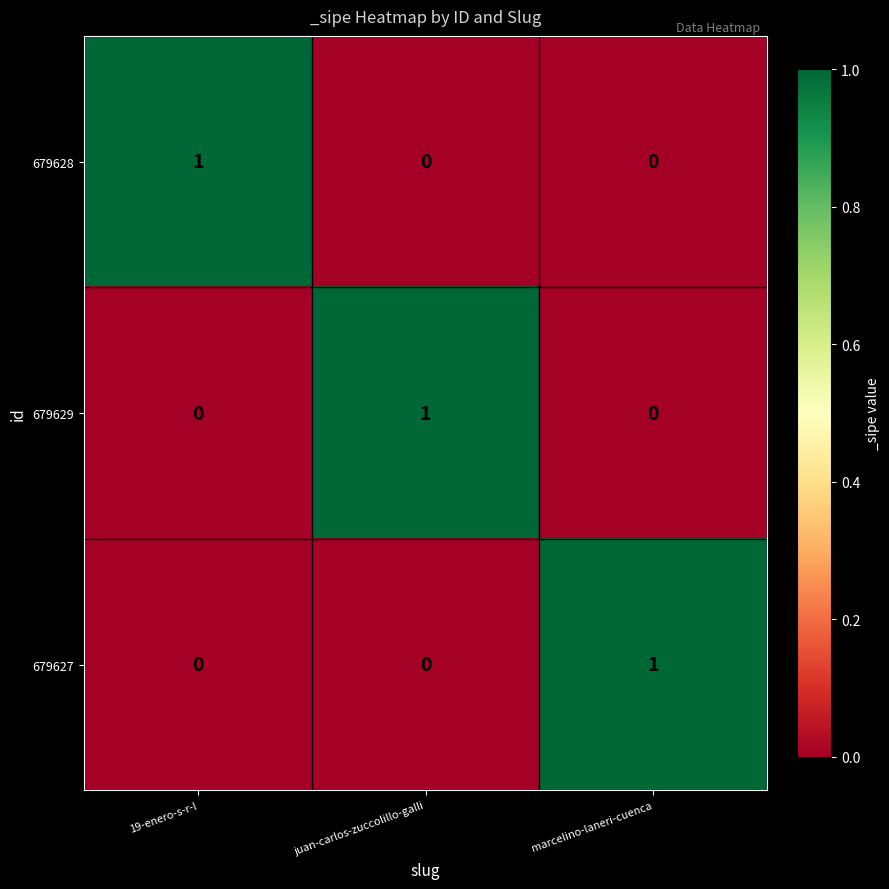

Is it true that 679629 equals 1 at juan-carlos-zuccolillo-galli?

True